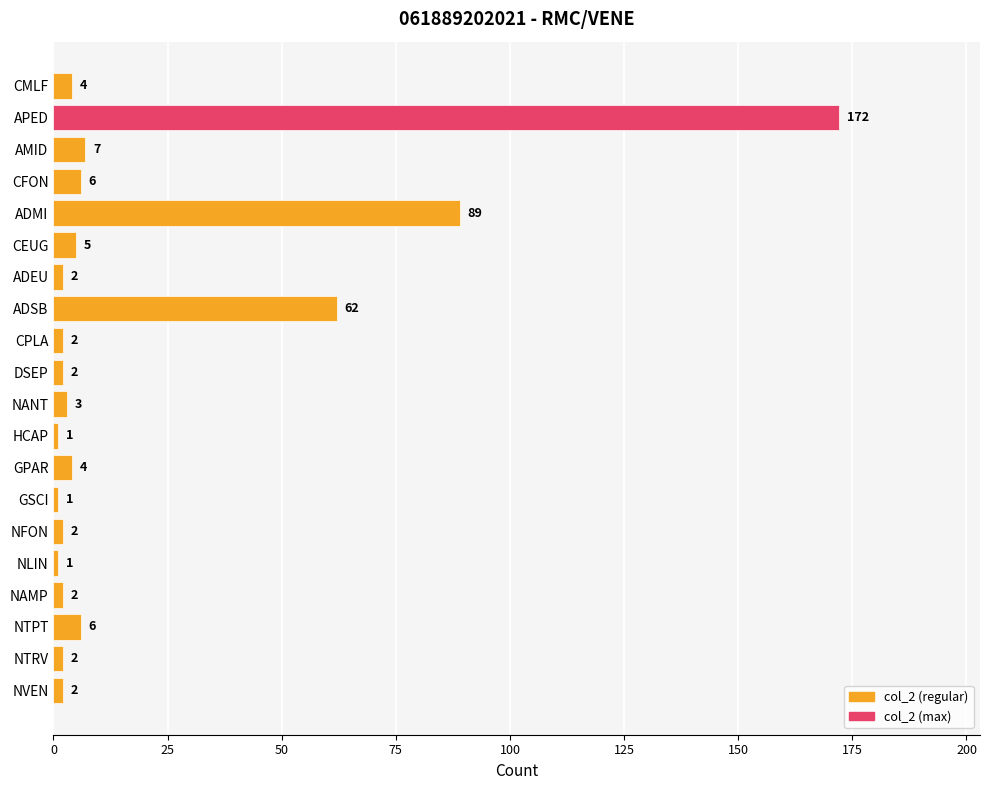

What is the minimum value shown in the chart?

1